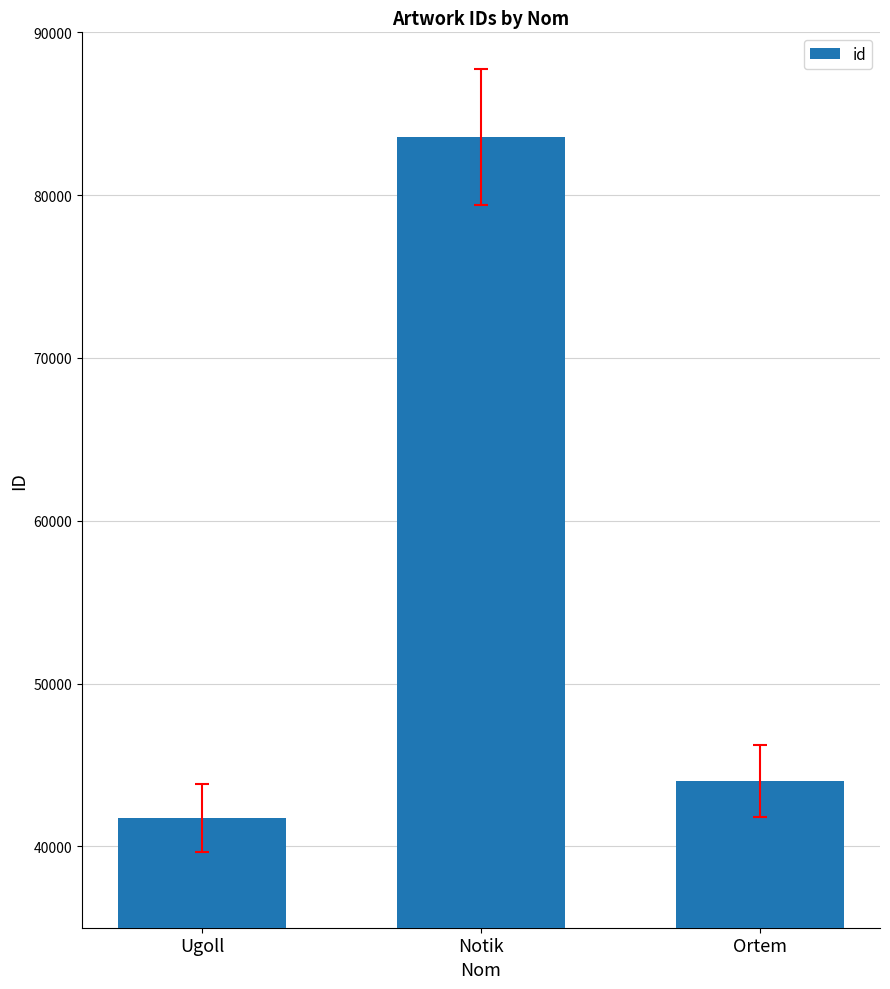

What is the difference between the second highest and minimum values?

2288